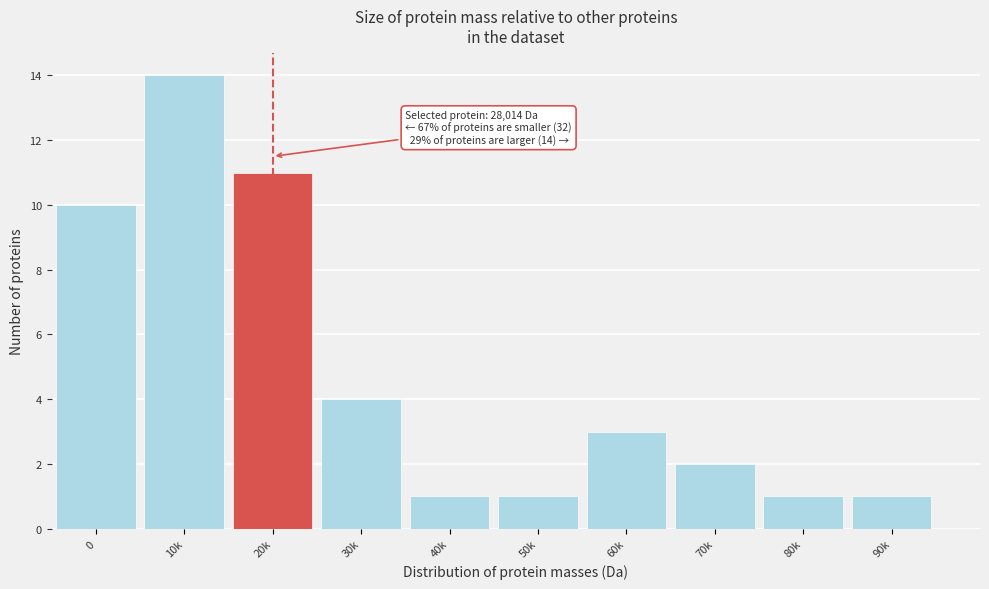

Reading right to left, transcribe all the data shown in this chart.

90k=1	80k=1	70k=2	60k=3	50k=1	40k=1	30k=4	20k=11	10k=14	0=10